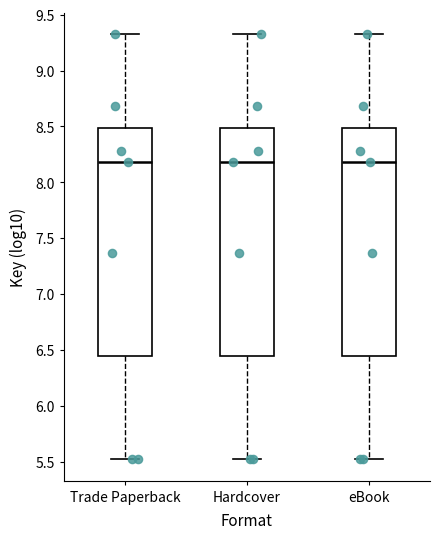

Reading left to right, read every box against the y-axis: the position of its median line, the range the box covers, and the ends of its whiskers. The values are not printed on the chart, so give them approximately, as read against the axis.

Trade Paperback: median 8.20, box 6.45 to 8.50, whiskers 5.50 to 9.35
Hardcover: median 8.20, box 6.45 to 8.50, whiskers 5.50 to 9.35
eBook: median 8.20, box 6.45 to 8.50, whiskers 5.50 to 9.35